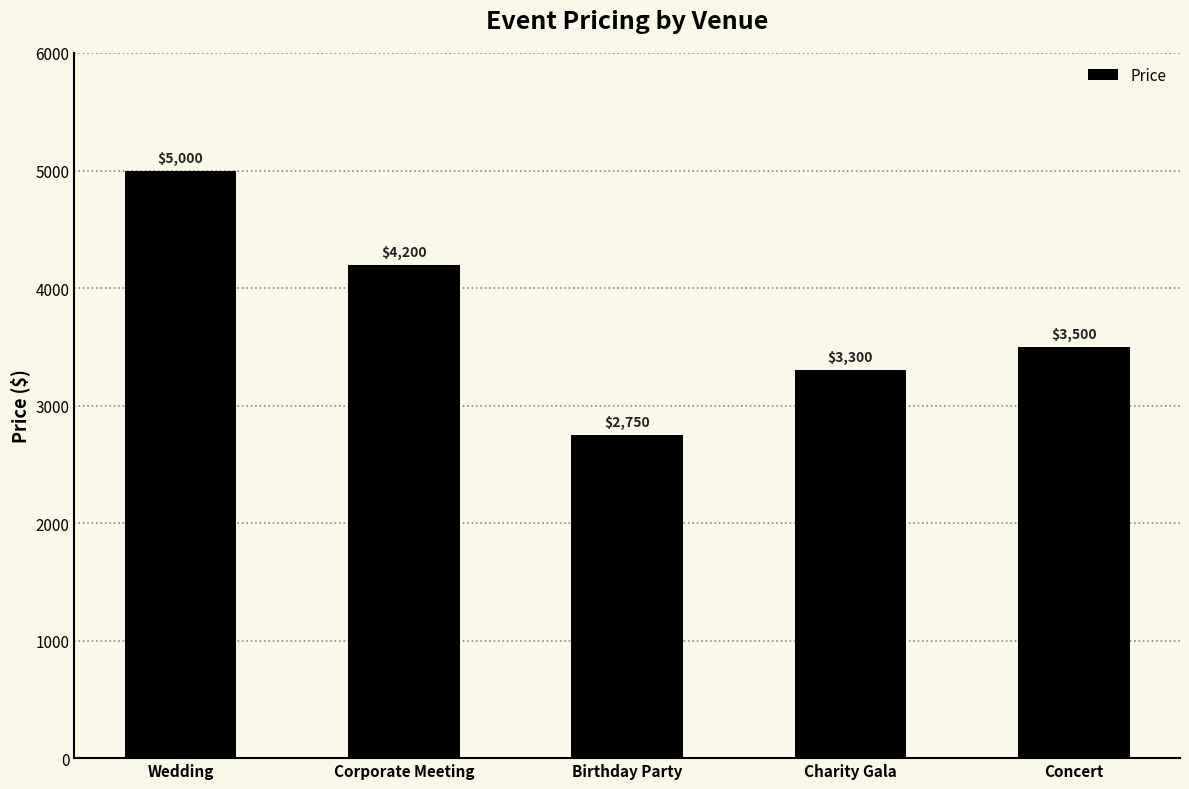

Reading right to left, extract all data points from this chart.

3500	3300	2750	4200	5000